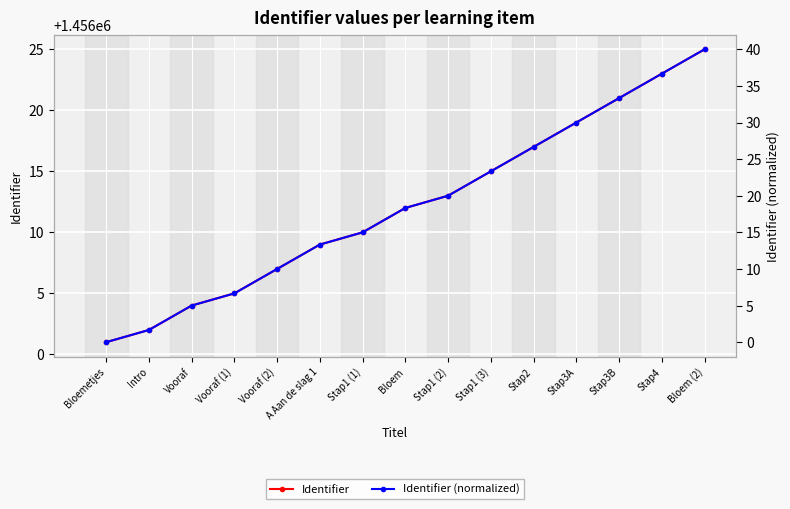

What is the sum of all Identifier (normalized) values?

280.0